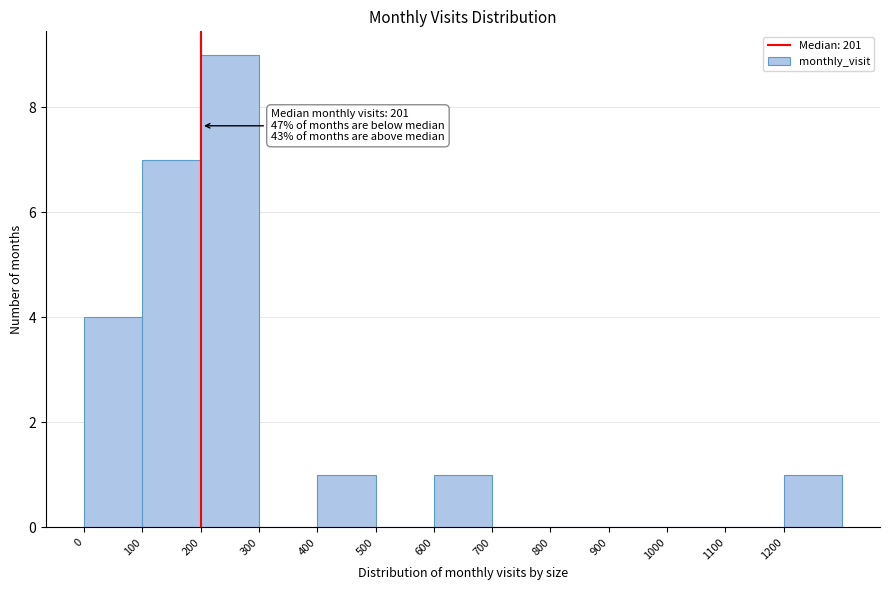

Over which range of the x-axis is the bar tallest?

200 to 300